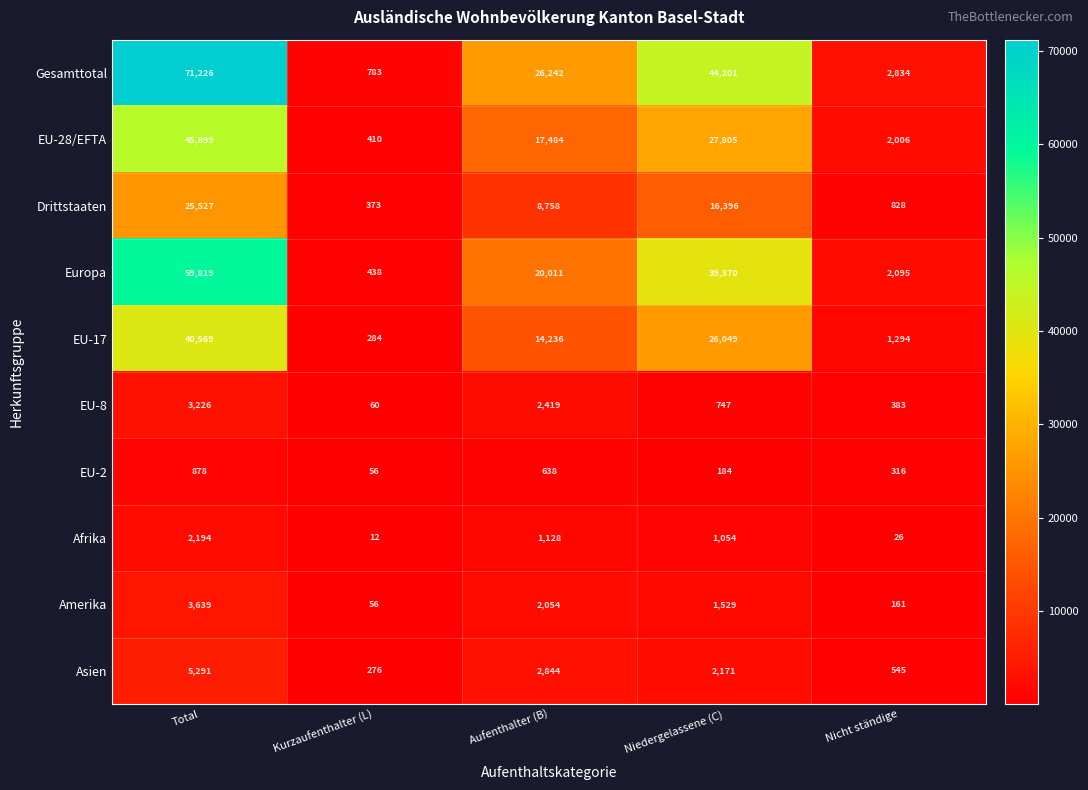

The Afrika series shows 2194 at Total. True or false?

True